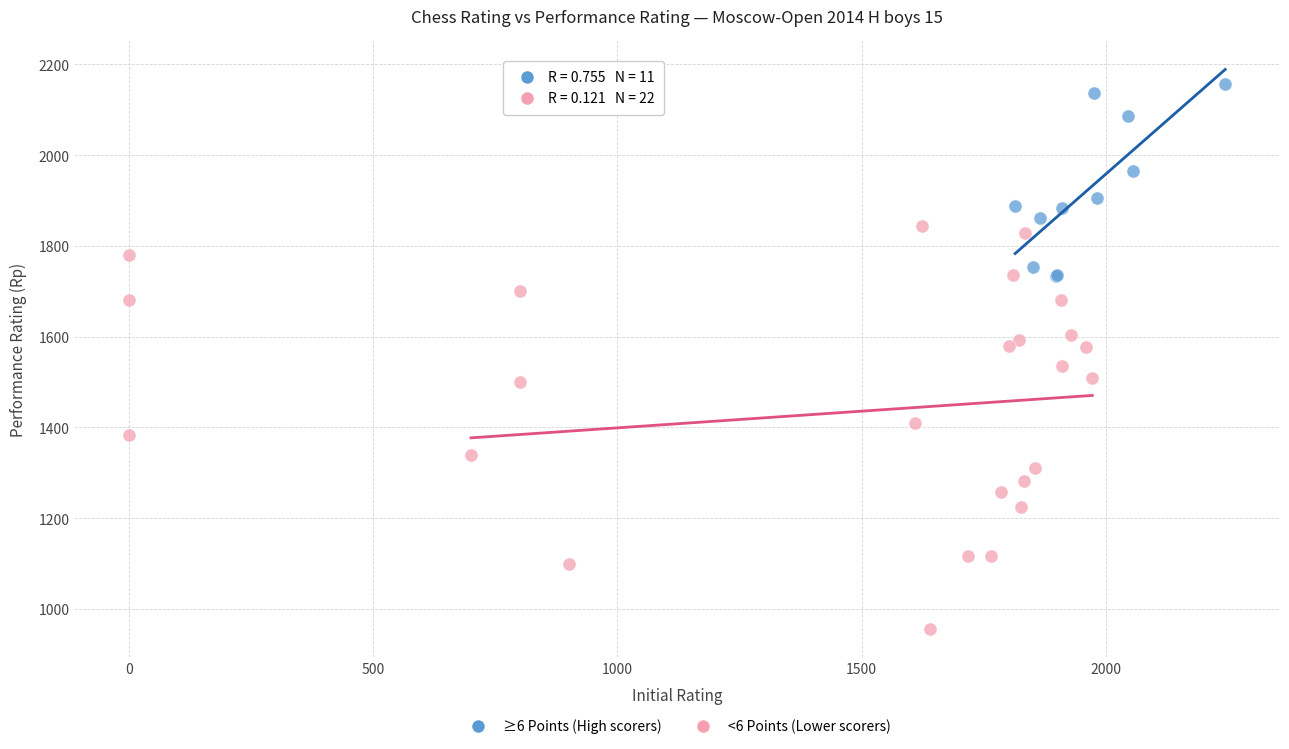

Which series reaches the maximum Y coordinate?

≥6 Points (High scorers)